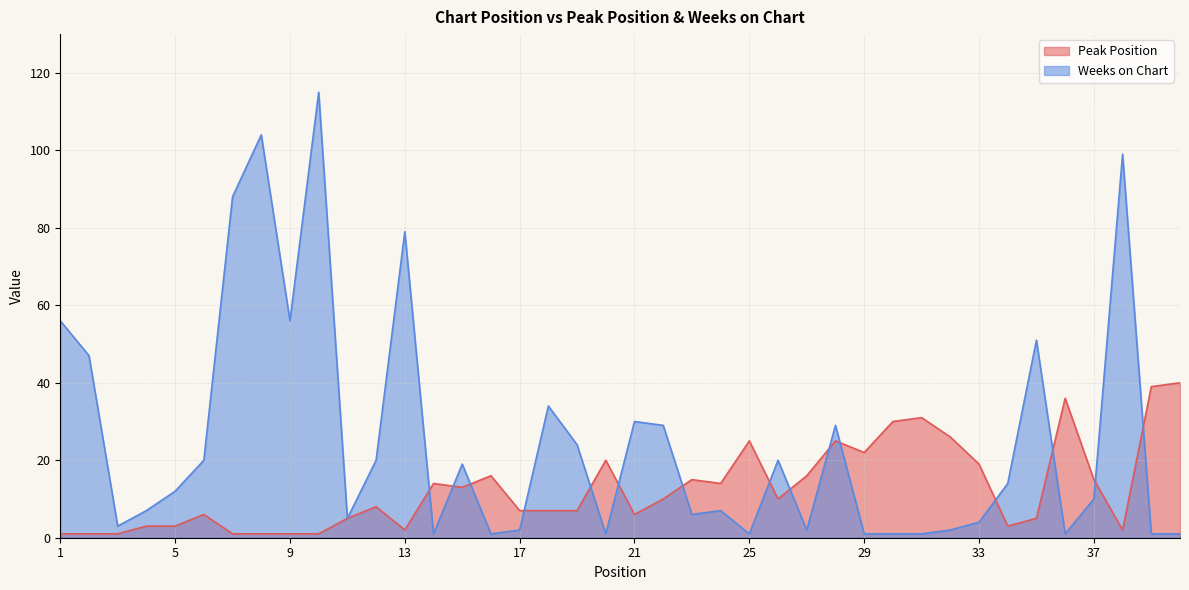

Rank the series by their maximum value, from highest to lowest.

Weeks on Chart, Peak Position